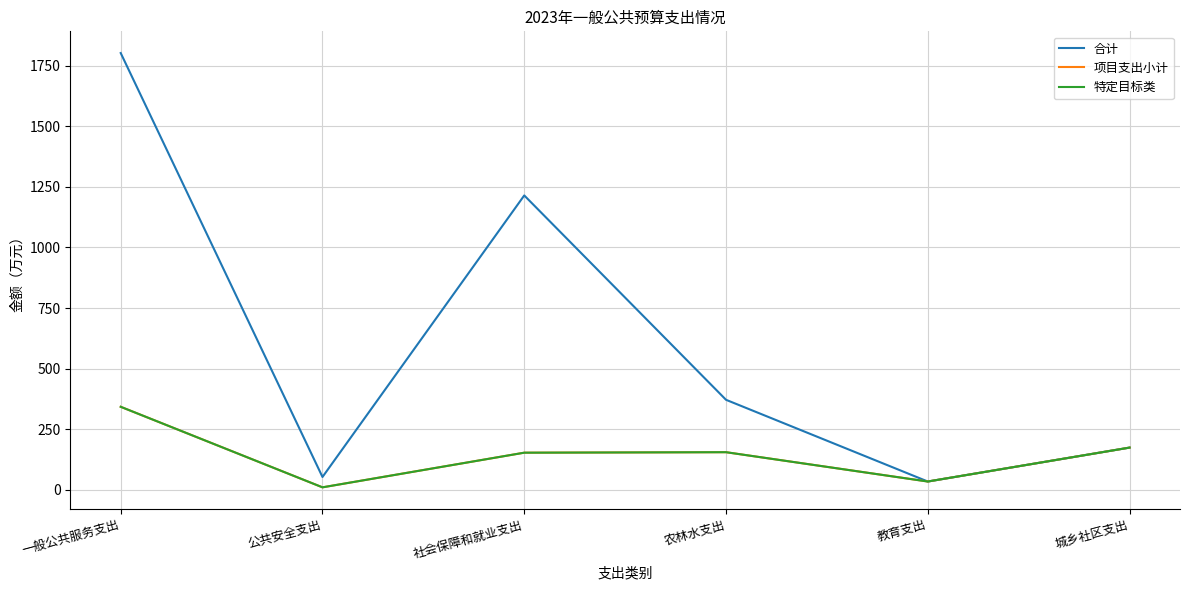

True or false: 合计 has a value of 186.3 at 农林水支出.

False